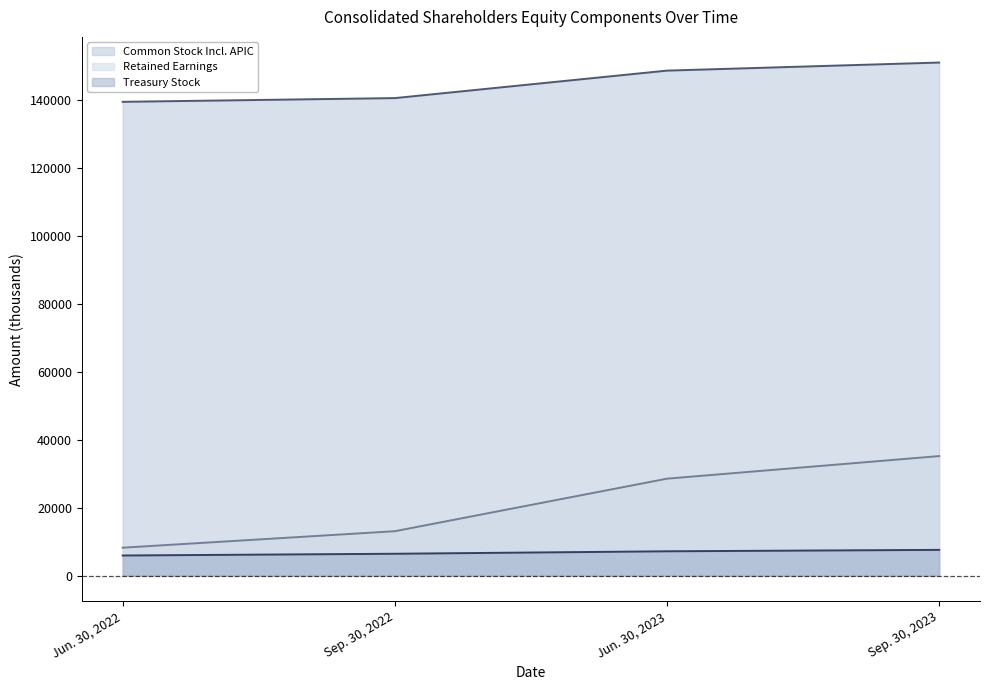

Is it true that Common Stock Incl. APIC (line) equals 210777 at Sep. 30, 2022?

False